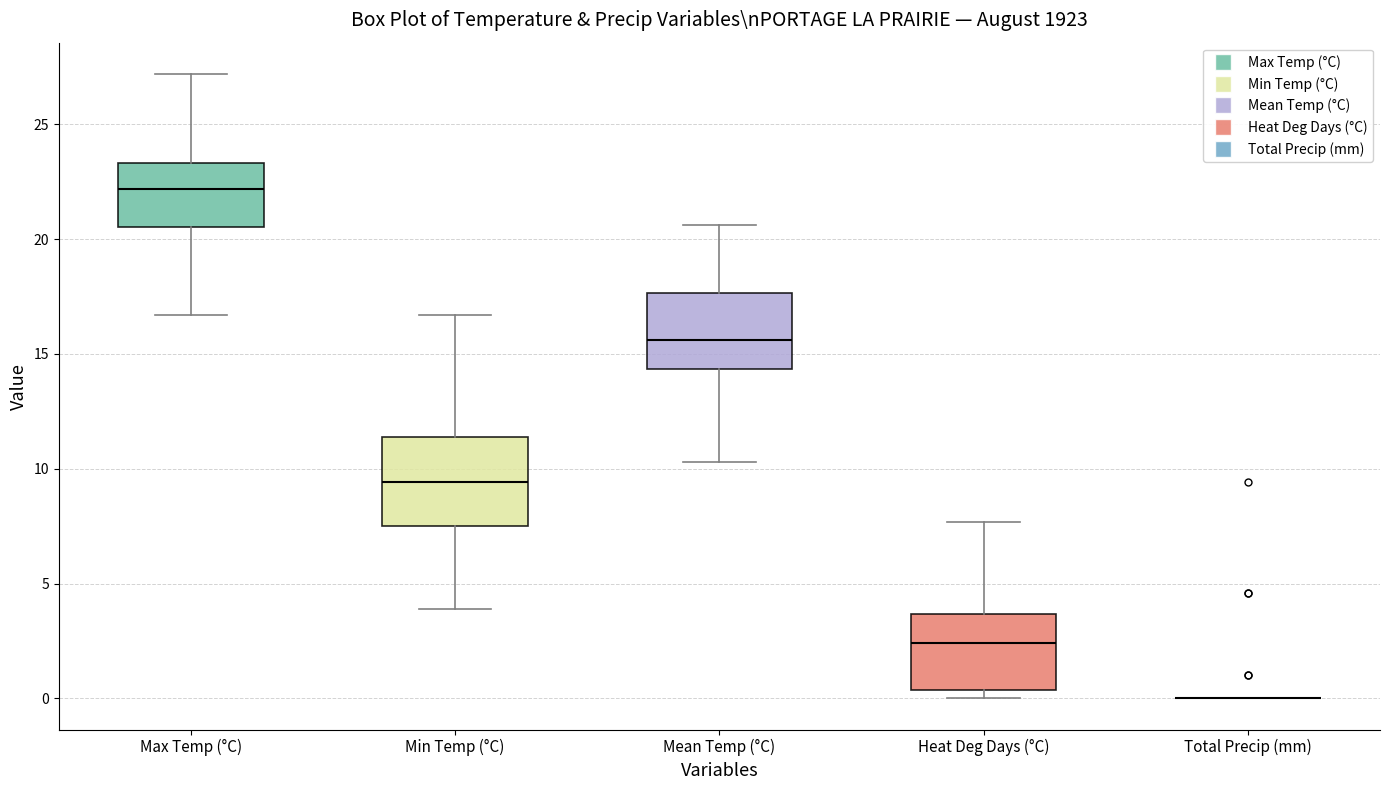

Reading left to right, read every box against the y-axis: the position of its median line, the range the box covers, and the ends of its whiskers. The values are not printed on the chart, so give them approximately, as read against the axis.

Max Temp (°C): median 22.0, box 20.5 to 23.5, whiskers 16.5 to 27.0
Min Temp (°C): median 9.5, box 7.5 to 11.5, whiskers 4.0 to 16.5
Mean Temp (°C): median 15.5, box 14.5 to 17.5, whiskers 10.5 to 20.5
Heat Deg Days (°C): median 2.5, box 0.5 to 3.5, whiskers 0.0 to 7.5
Total Precip (mm): box collapsed to a line at 0.0, whiskers 0.0 to 0.0